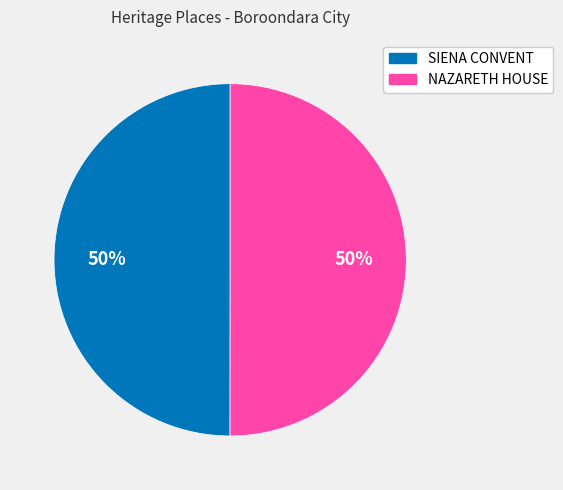

Combined, do NAZARETH HOUSE and SIENA CONVENT account for over 50%?

Yes